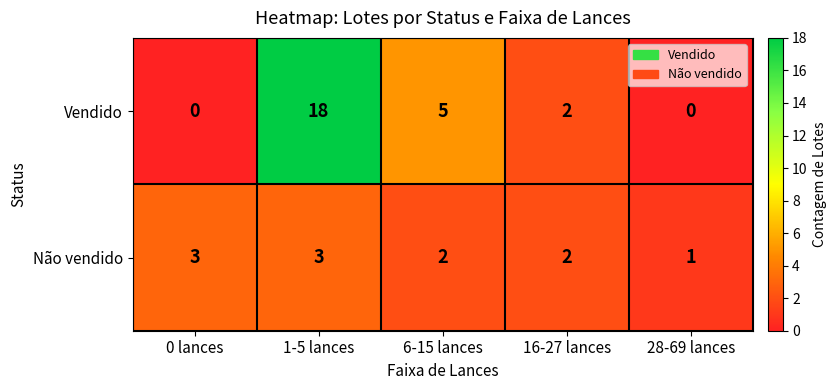

Reading left to right, list all the values displayed in this chart.

Vendido: 0 lances=0	1-5 lances=18	6-15 lances=5	16-27 lances=2	28-69 lances=0
Não vendido: 0 lances=3	1-5 lances=3	6-15 lances=2	16-27 lances=2	28-69 lances=1